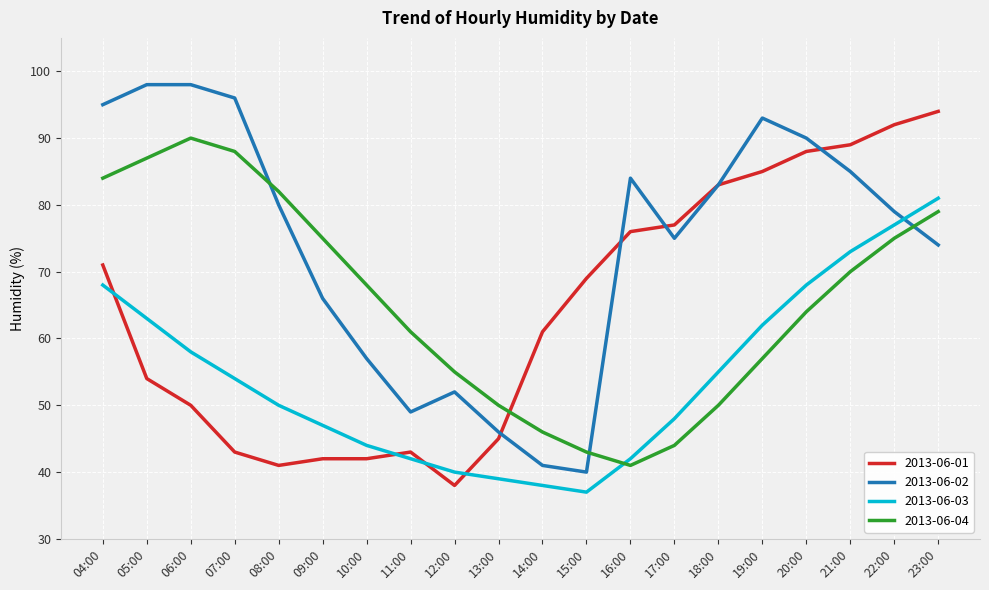

What is the difference between the highest and lowest values at 10:00?

26